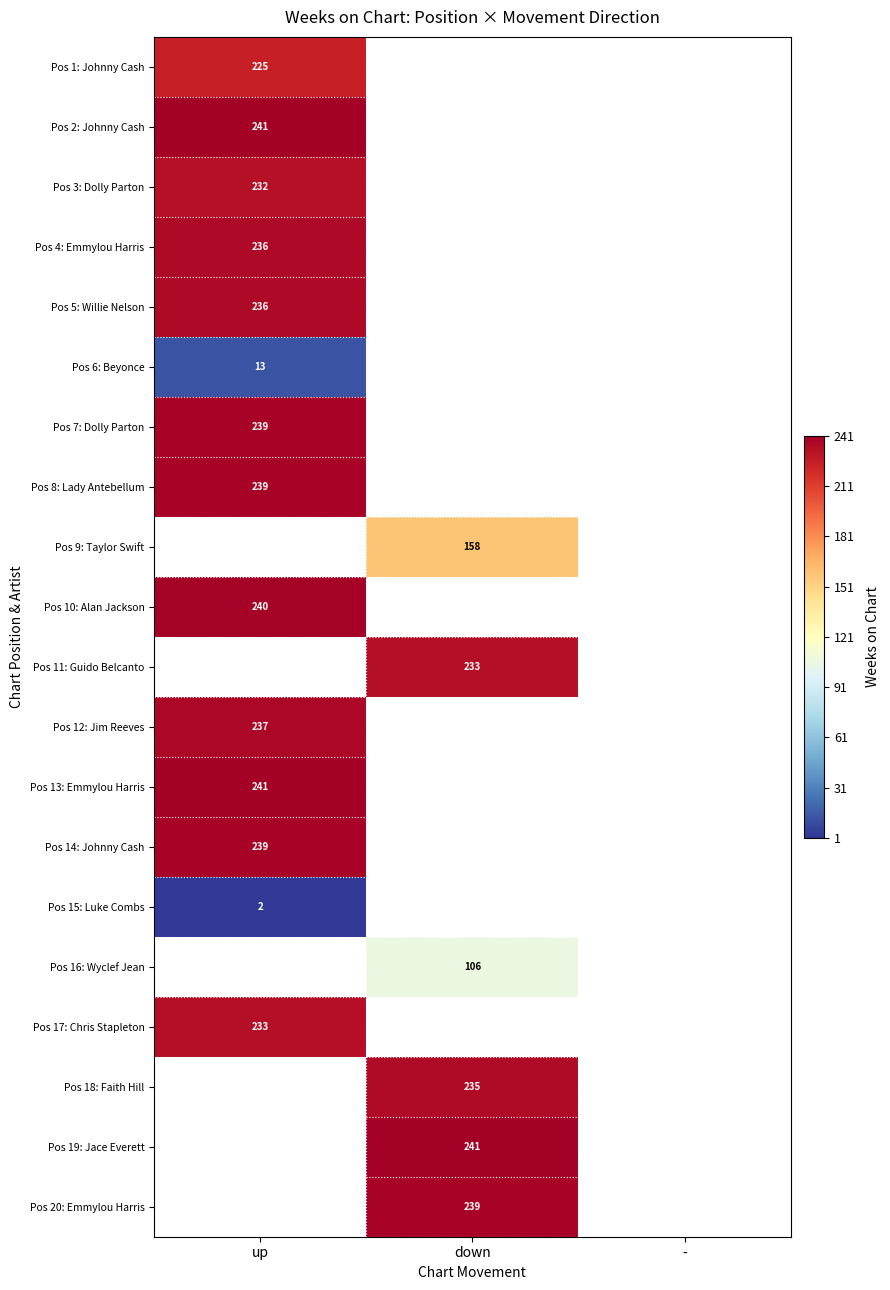

Is it true that Pos 11: Guido Belcanto equals 233 at down?

True